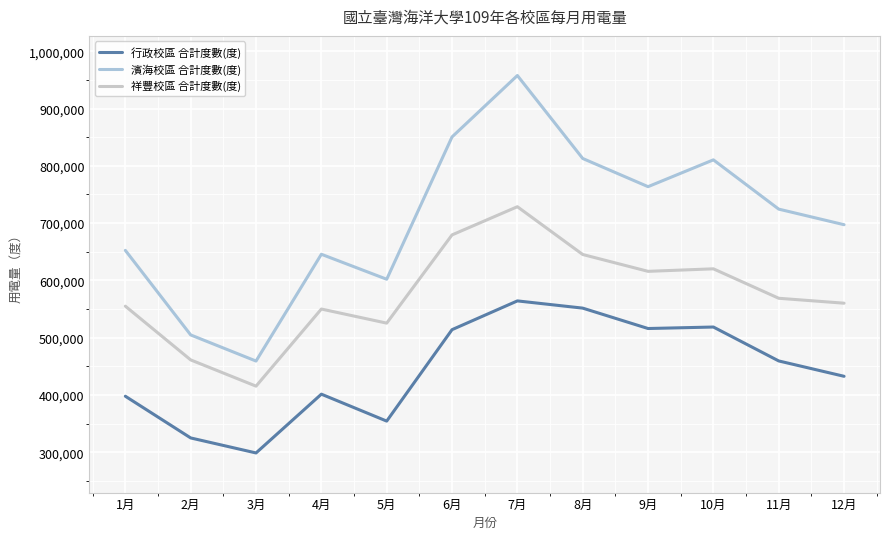

Is it true that 行政校區 合計度數(度) equals 551600 at 8月?

True